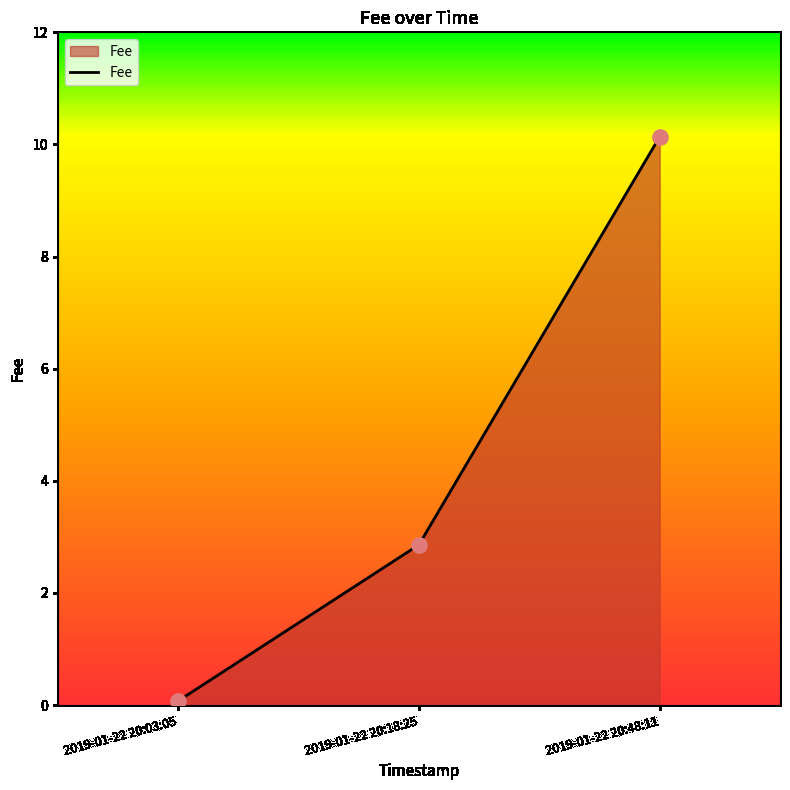

Between 2019-01-22 20:03:05 and 2019-01-22 20:18:25, which is larger?

2019-01-22 20:18:25